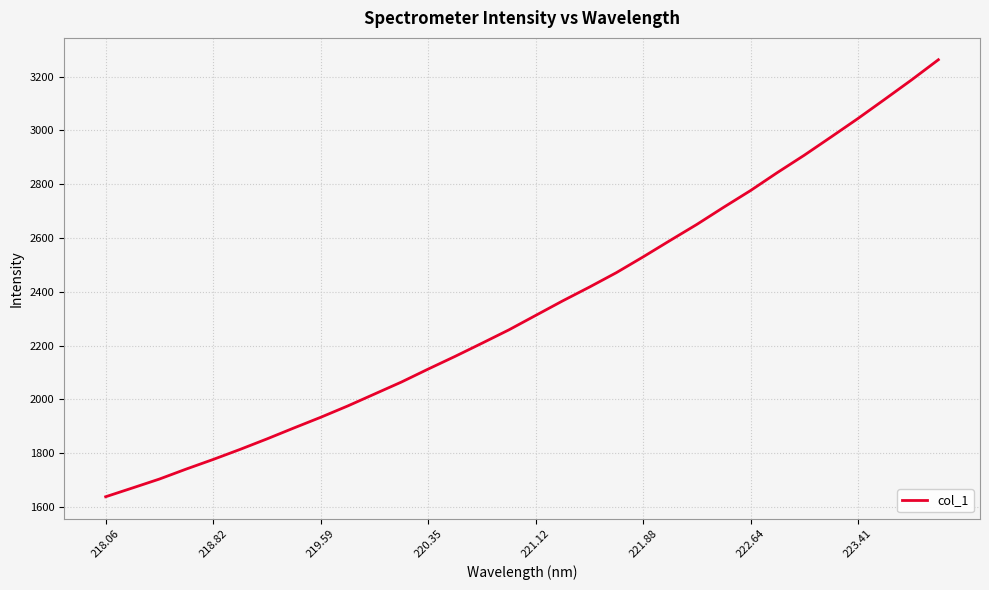

What is the difference between the maximum and minimum values?

1625.4